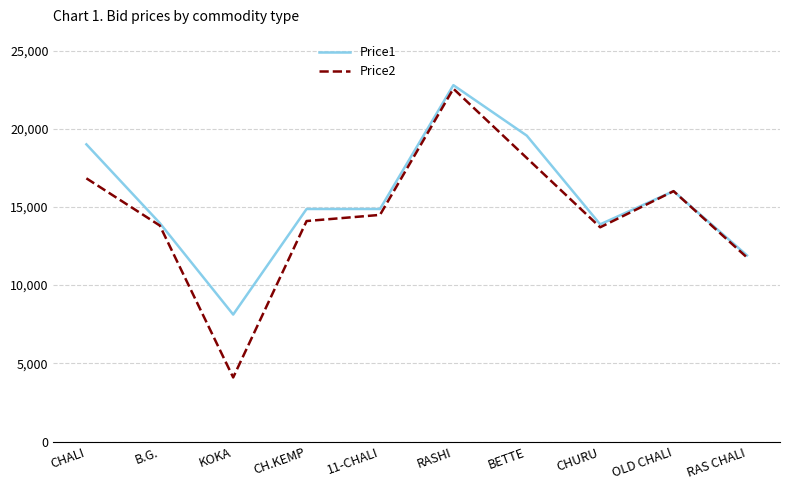

At which category does the chart reach its minimum across all series?

KOKA